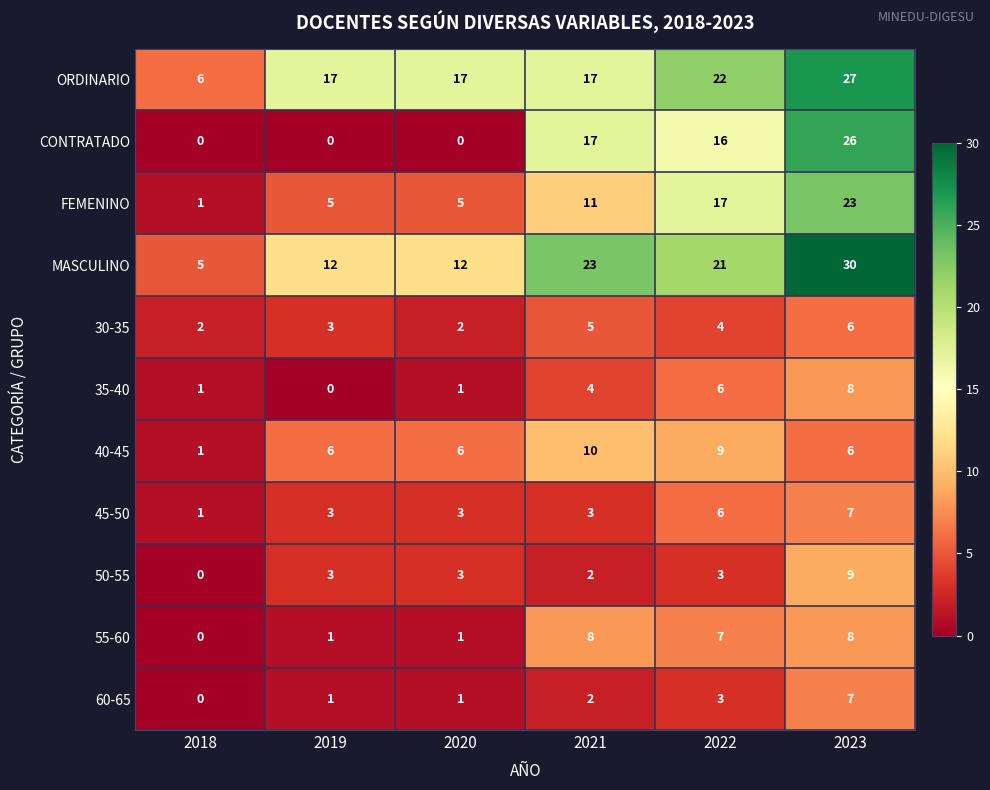

At which category is the sum across all series the highest?

2023